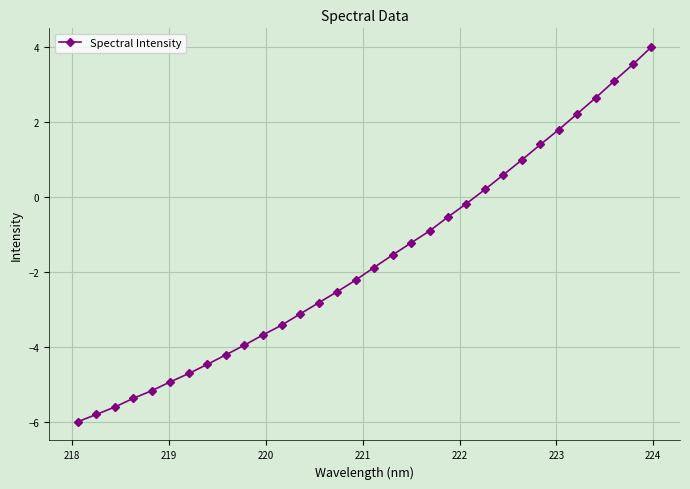

How many lines are shown in the chart?

1